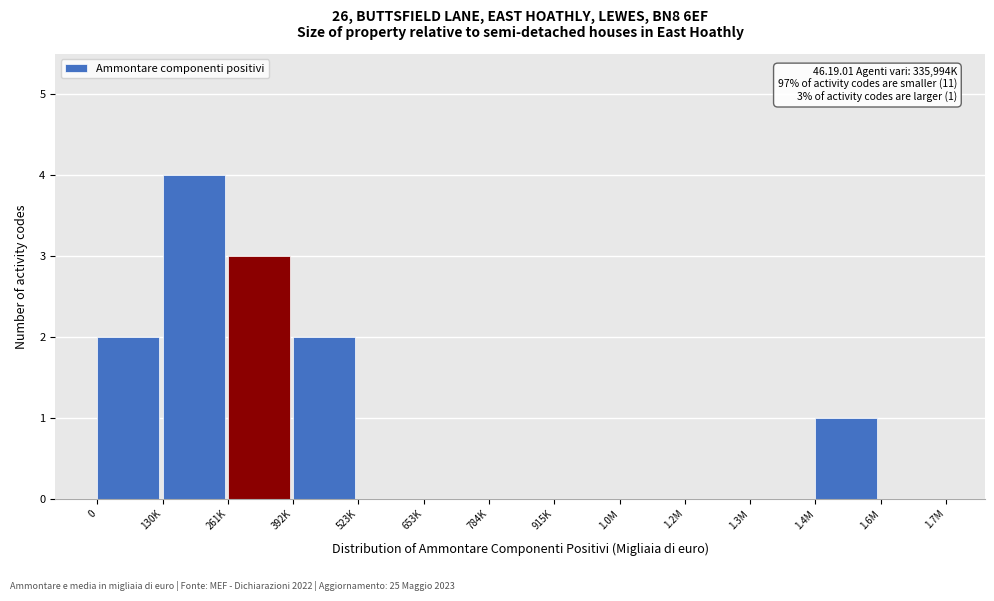

Reading left to right, list all the values displayed in this chart.

0=2	130K=4	261K=3	392K=2	523K=0	653K=0	784K=0	915K=0	1.0M=0	1.2M=0	1.3M=0	1.4M=1	1.6M=0